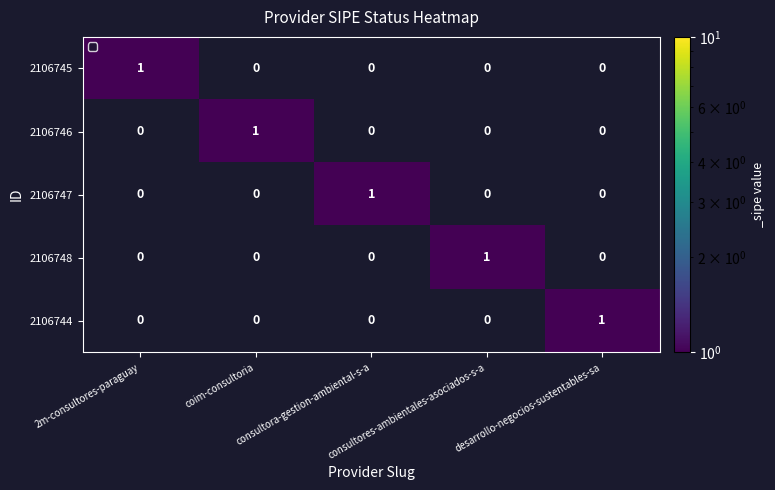

What is the total value across all series at desarrollo-negocios-sustentables-sa?

1